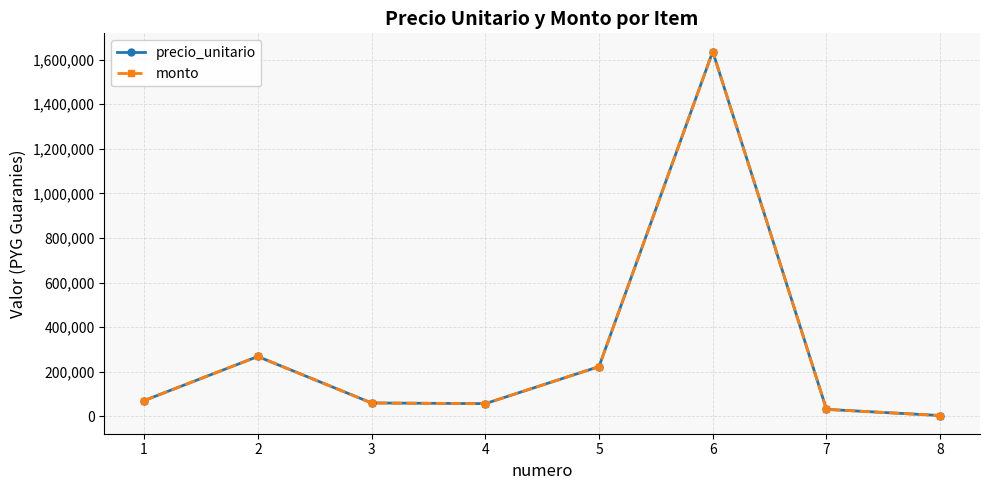

At which category does precio_unitario reach its first local valley?

4